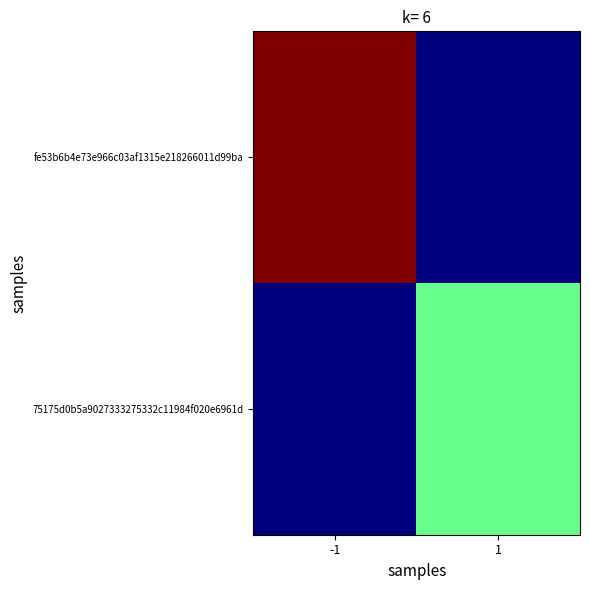

Rank the series by their maximum value, from lowest to highest.

75175d0b5a9027333275332c11984f020e6961d, fe53b6b4e73e966c03af1315e218266011d99ba